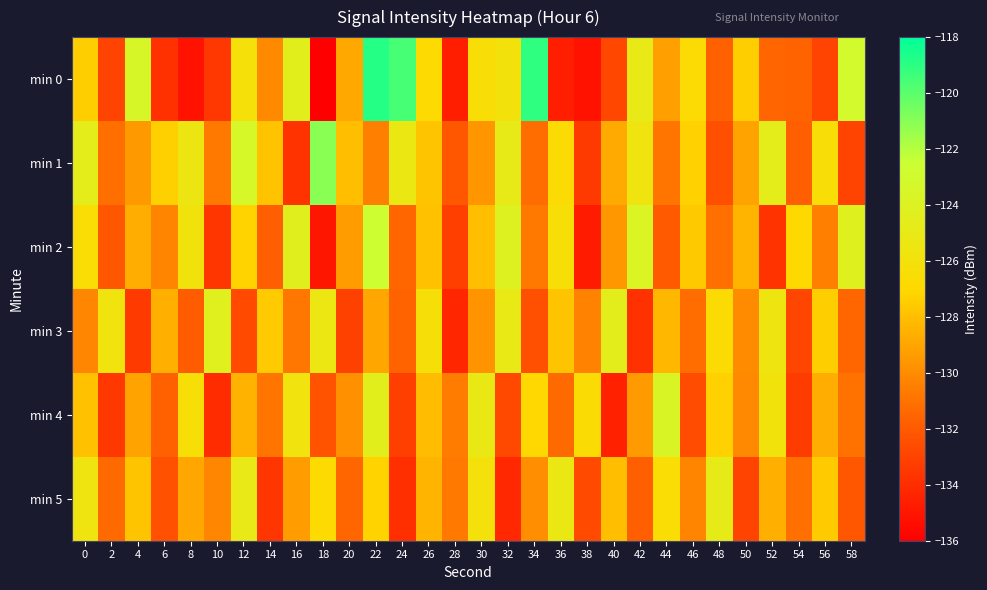

What is the spread (max minus min) of values at 0?

5.5